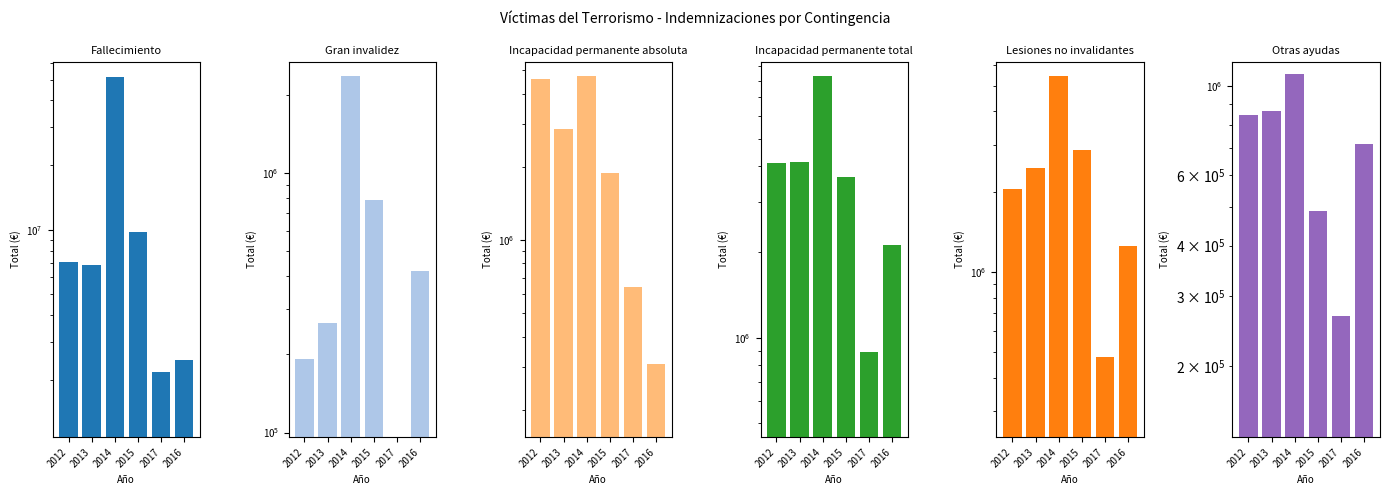

What is the difference between the highest and lowest values at 2013?

6605212